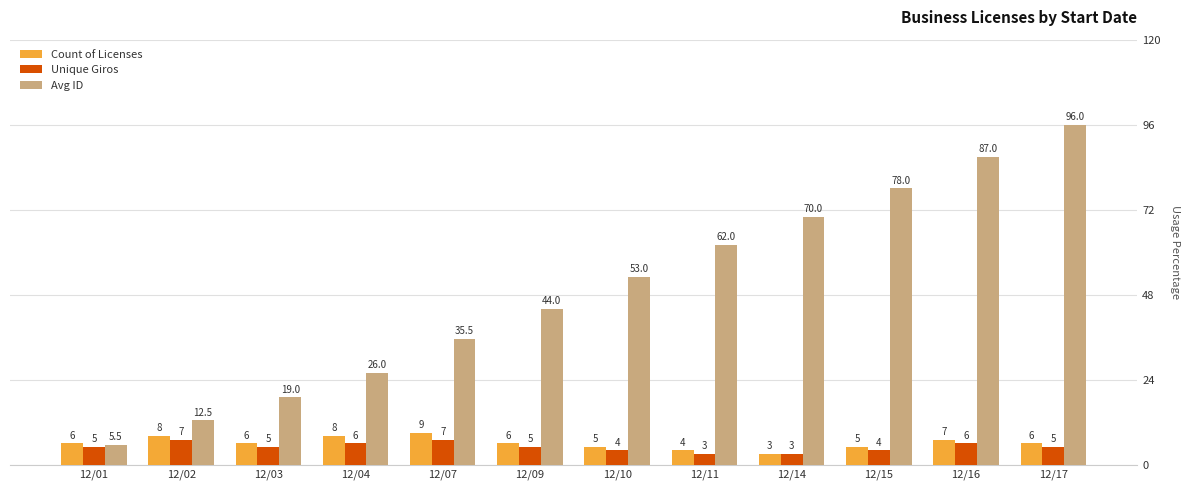

What is the difference between the highest and lowest values at 12/01?

1.0